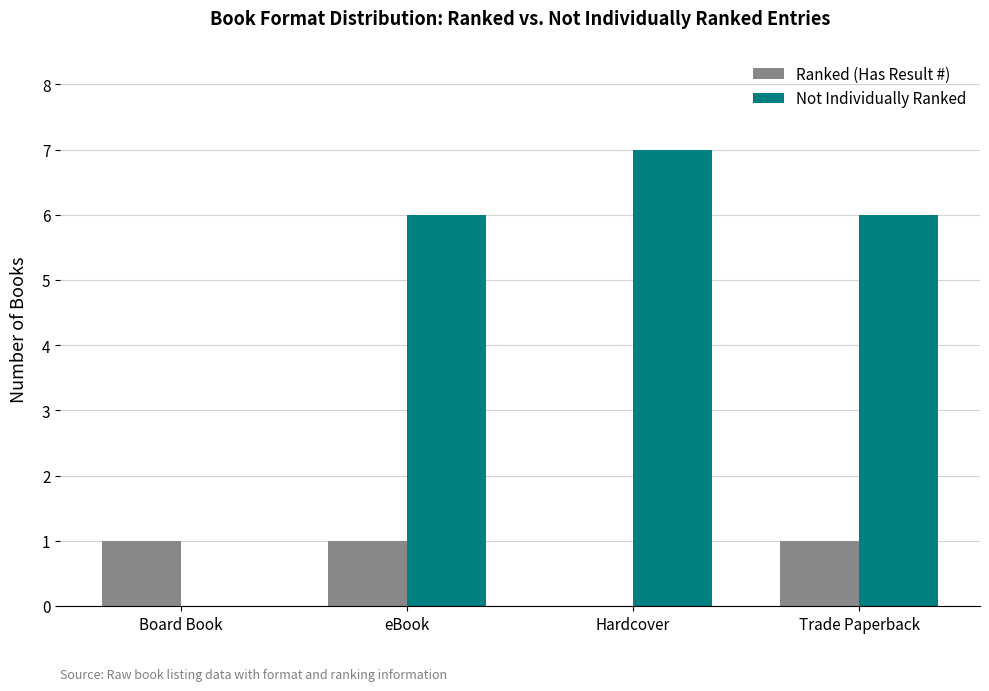

What is the sum of all Not Individually Ranked values?

19